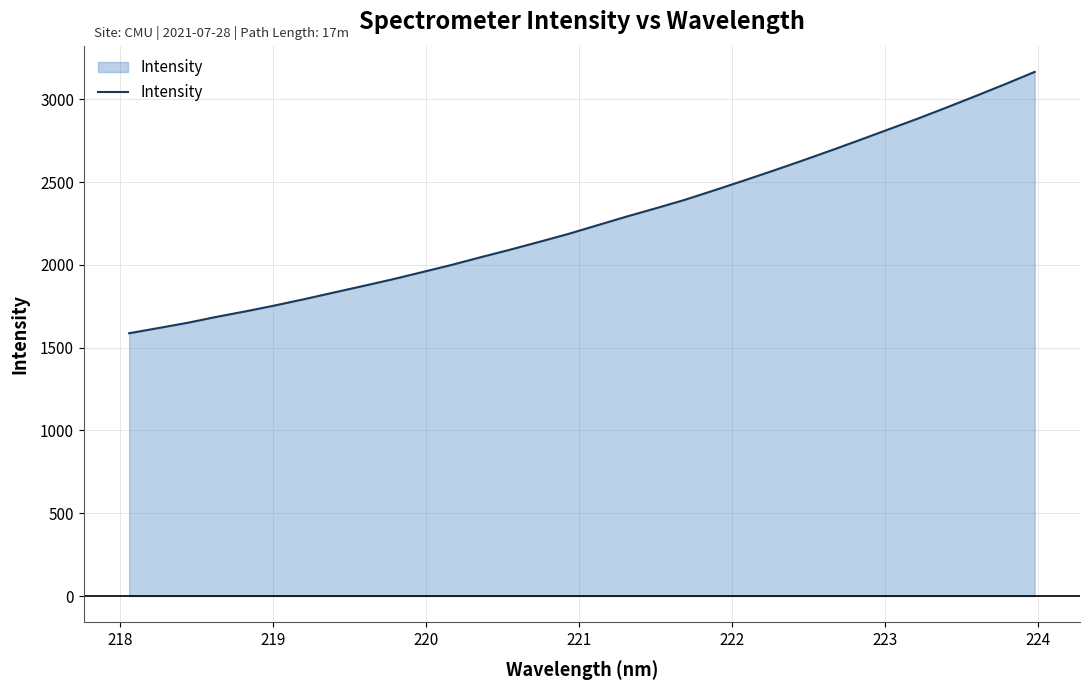

What is the maximum value shown in the chart?

3165.4